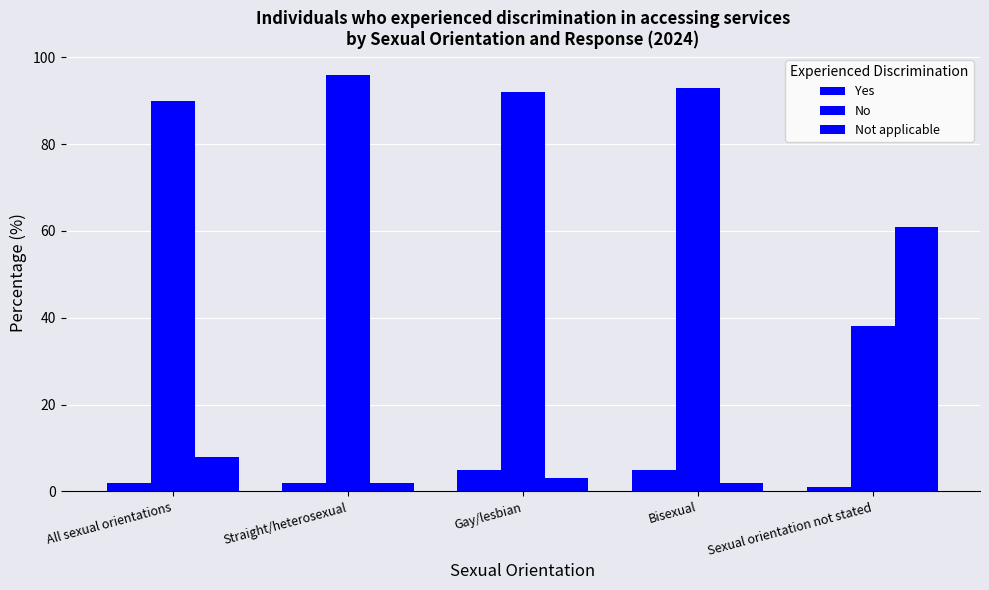

How many bars are there in each group?

3